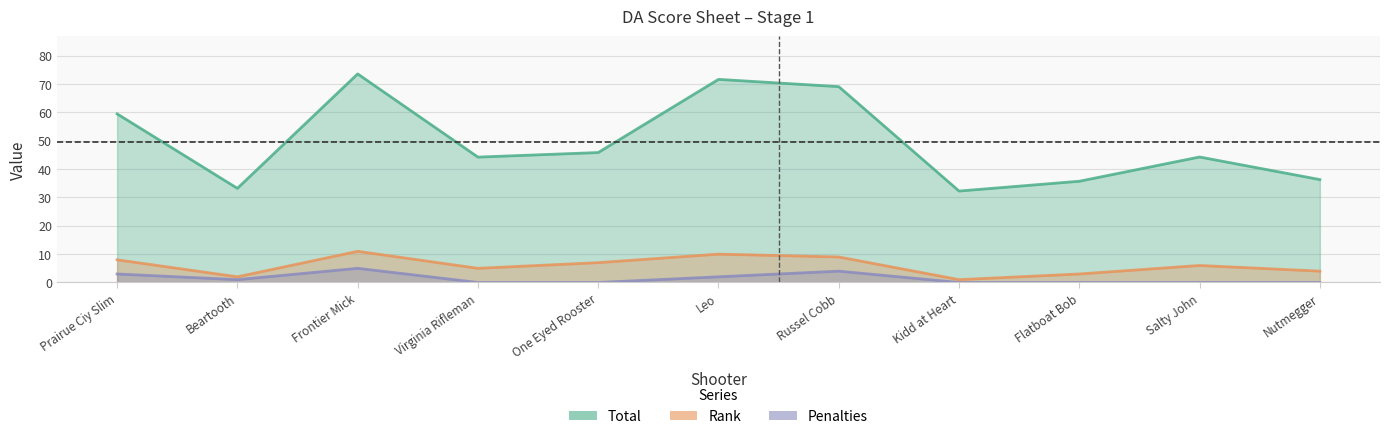

At which label does Penalties reach its peak?

Frontier Mick